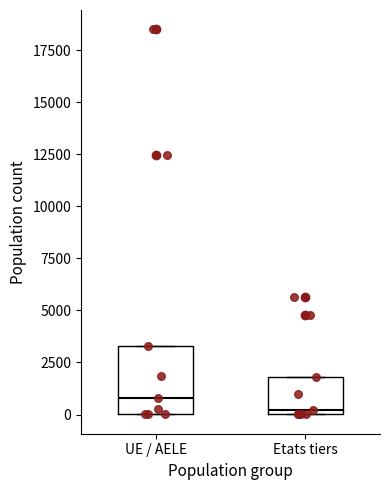

Reading left to right, read every box against the y-axis: the position of its median line, the range the box covers, and the ends of its whiskers. The values are not printed on the chart, so give them approximately, as read against the axis.

UE / AELE: median 1000, box 0 to 3500, whiskers 0 to 3500
Etats tiers: median 0 (just above the box's lower edge), box 0 to 2000, whiskers 0 to 2000